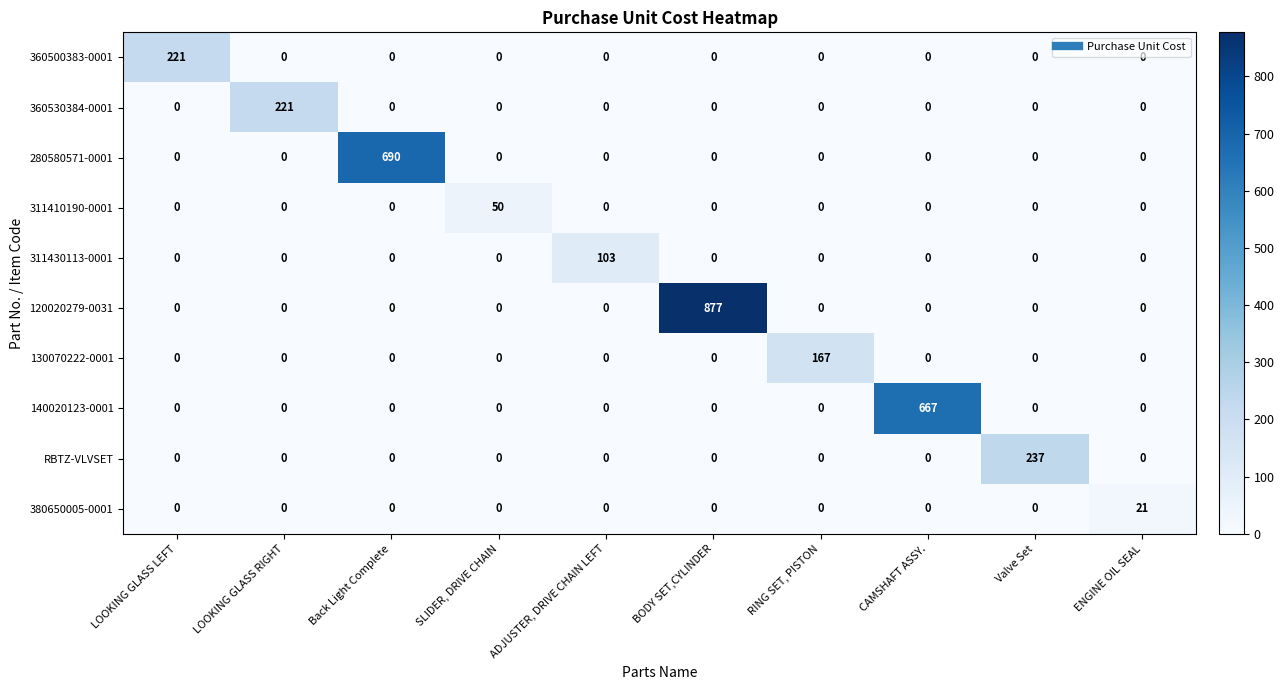

What is the average value of the 130070222-0001 series?

17